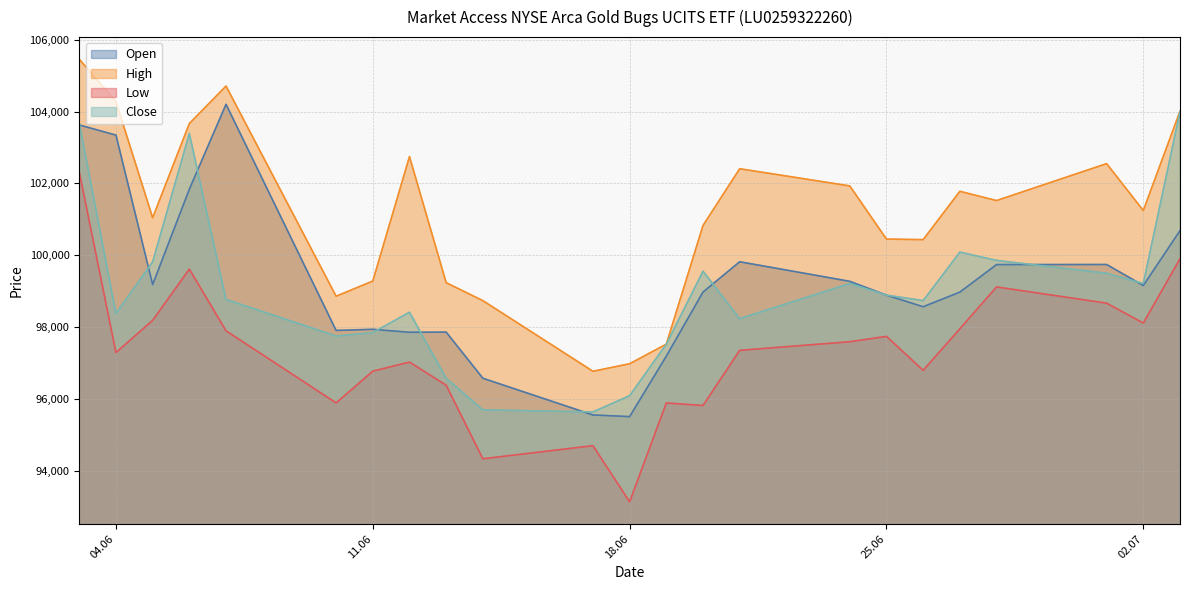

Where is the first local minimum for Low?

04.06